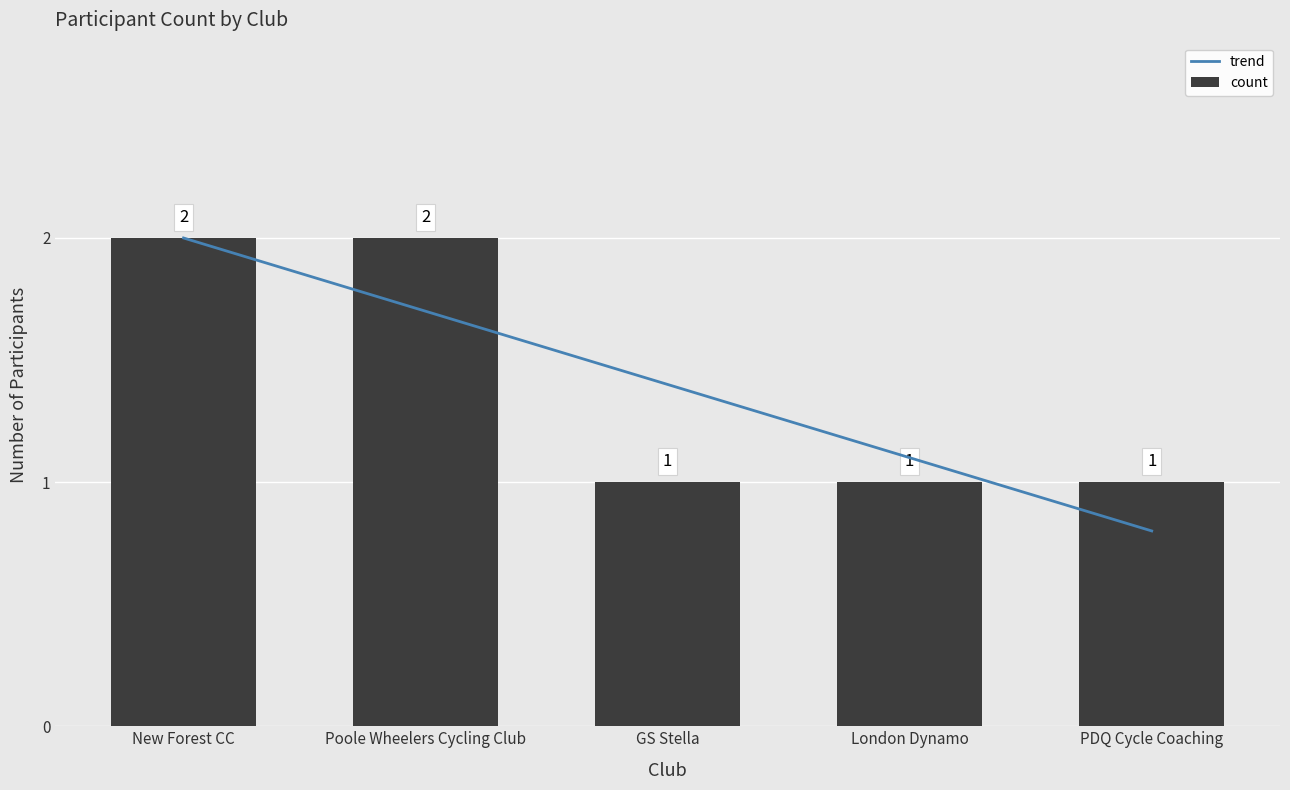

What is the spread (max minus min) of values at GS Stella?

0.4